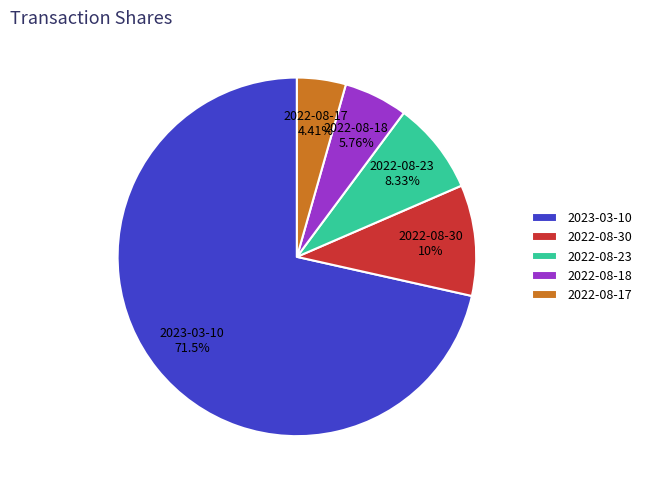

To the nearest percent, what is the difference between the 2022-08-18 and 2022-08-23 slice percentages?

3%